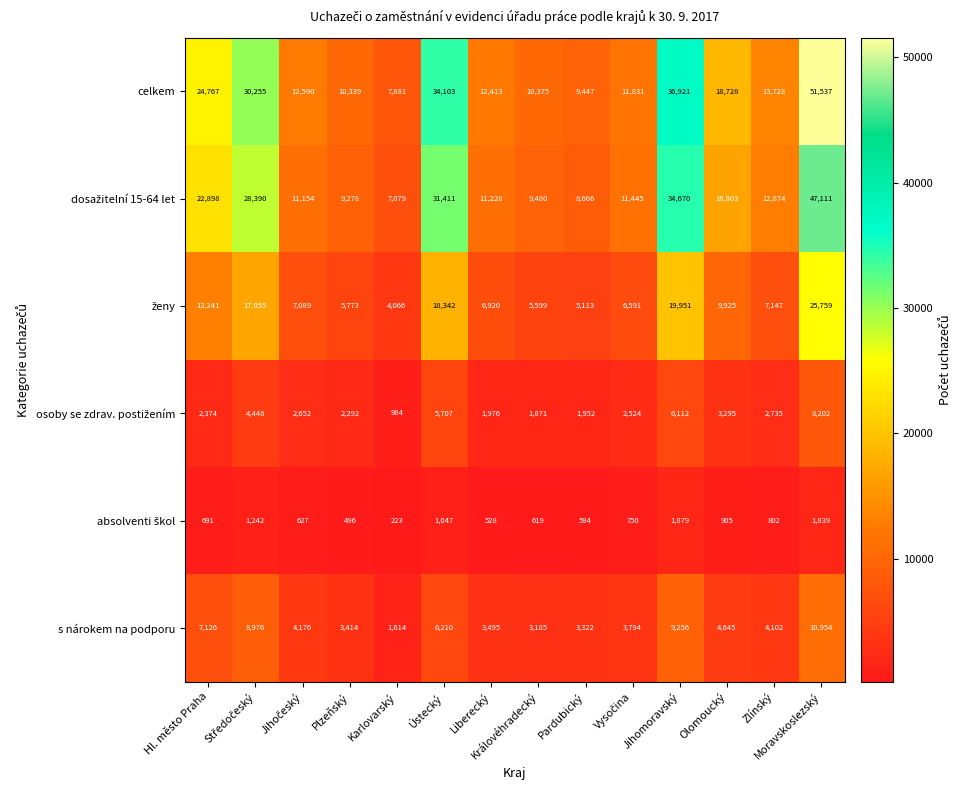

At which label does celkem first exceed 13728?

Hl. město Praha